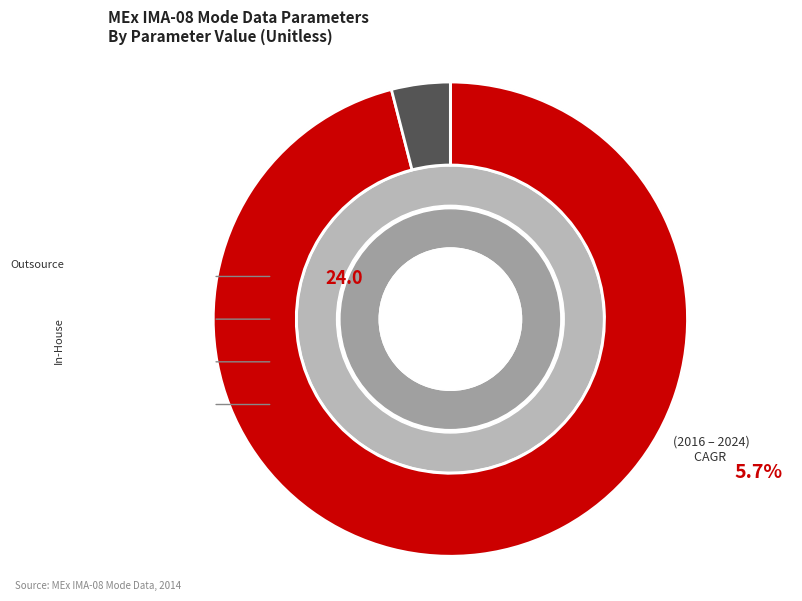

To the nearest percent, what is the difference between the largest and smallest slice percentages?

96%